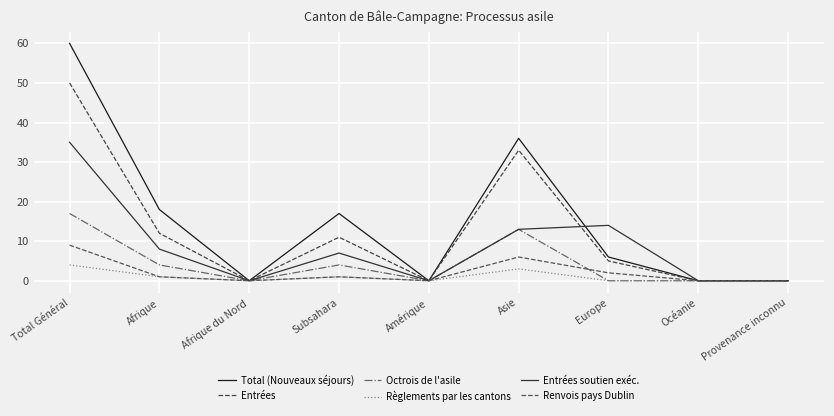

True or false: Règlements par les cantons and Entrées intersect in this chart.

False